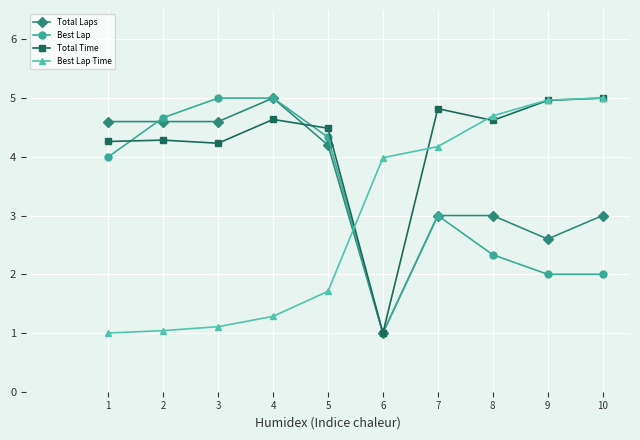

Is this an area chart (filled region under the line)?

No